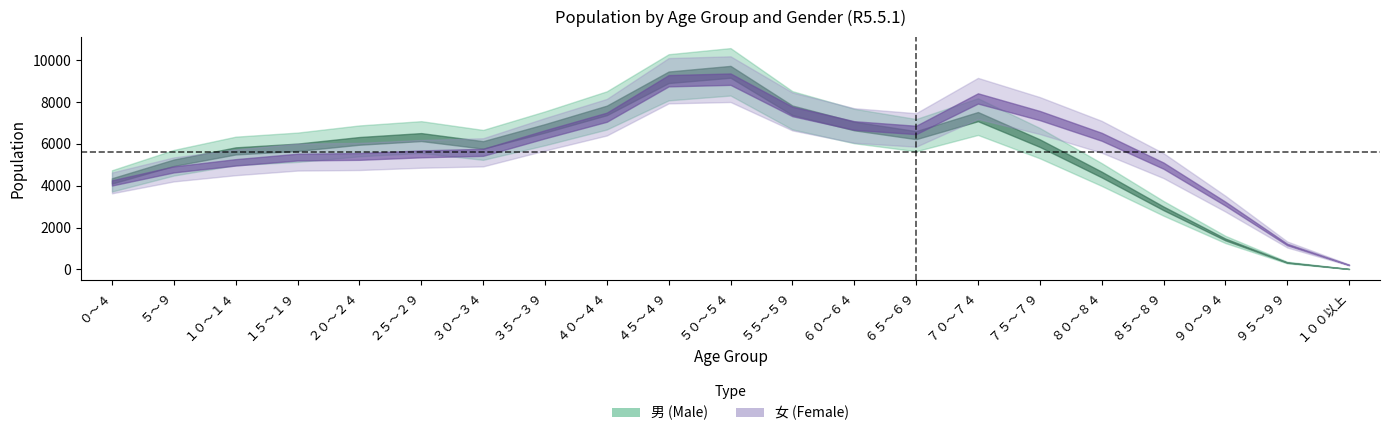

Which series has the widest spread of values?

男 (Male)